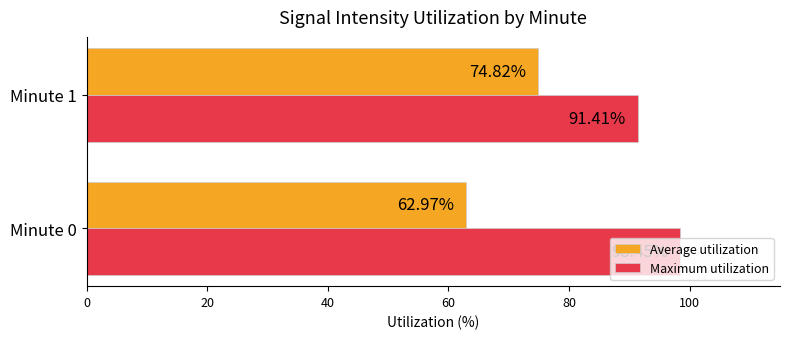

Between Minute 0 and Minute 1, which series saw the biggest shift?

Average utilization